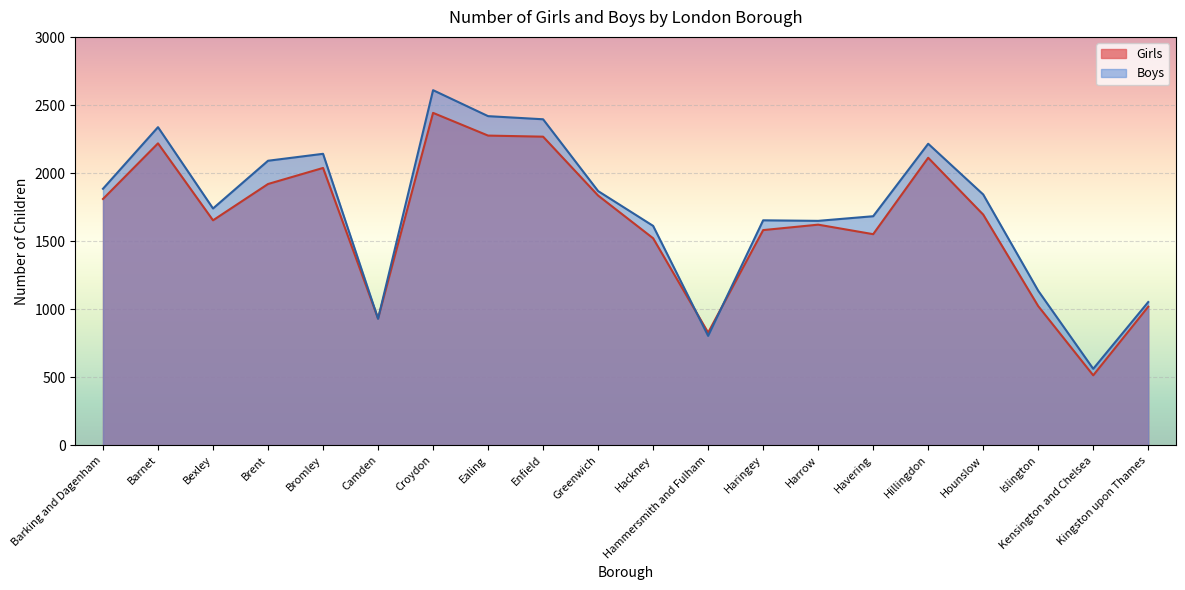

Which category has the lowest value across all series?

Kensington and Chelsea